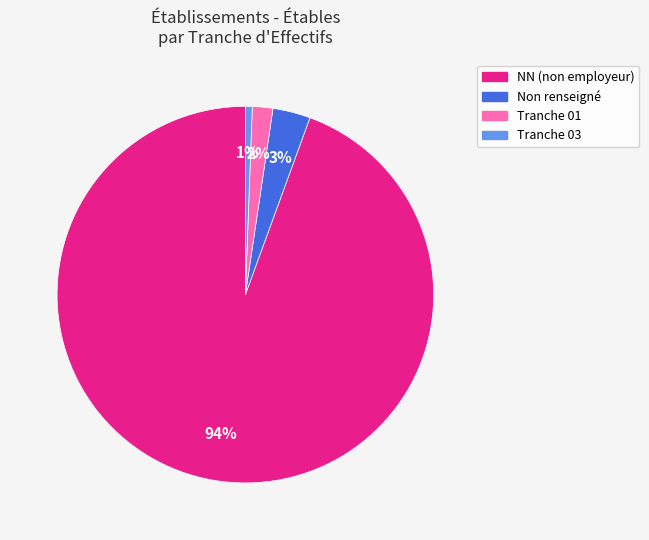

To the nearest percent, what is the average slice percentage?

25%